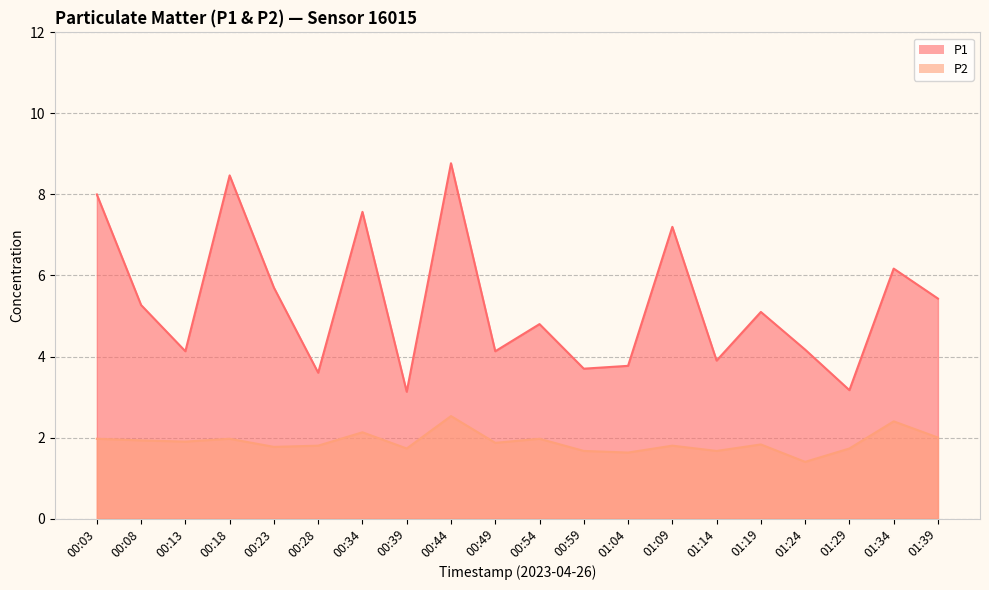

What is the value of the P2 point at the 12th from the left?

1.7